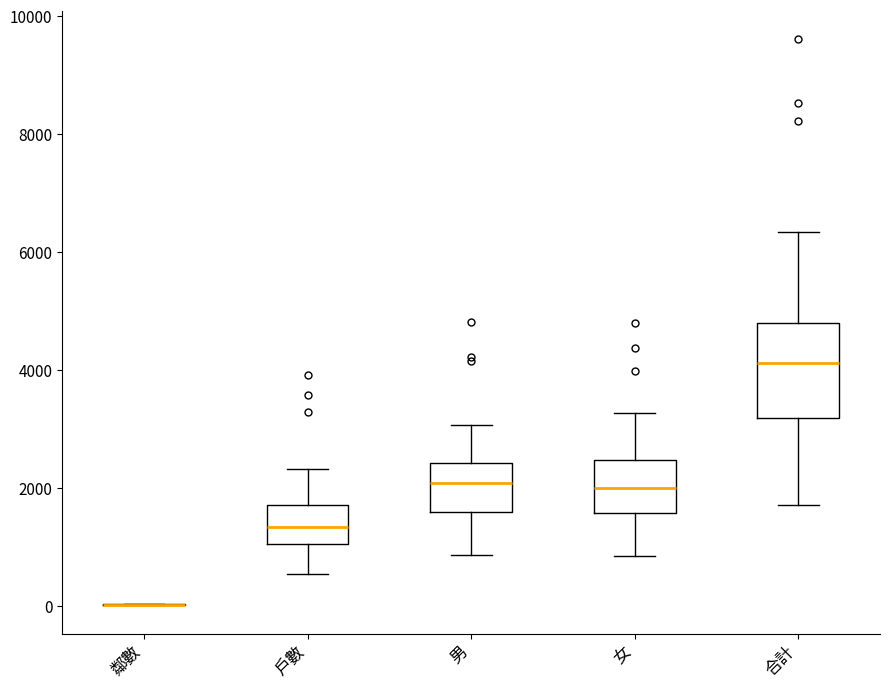

Which box is the tallest, from its lower edge to its upper edge?

合計